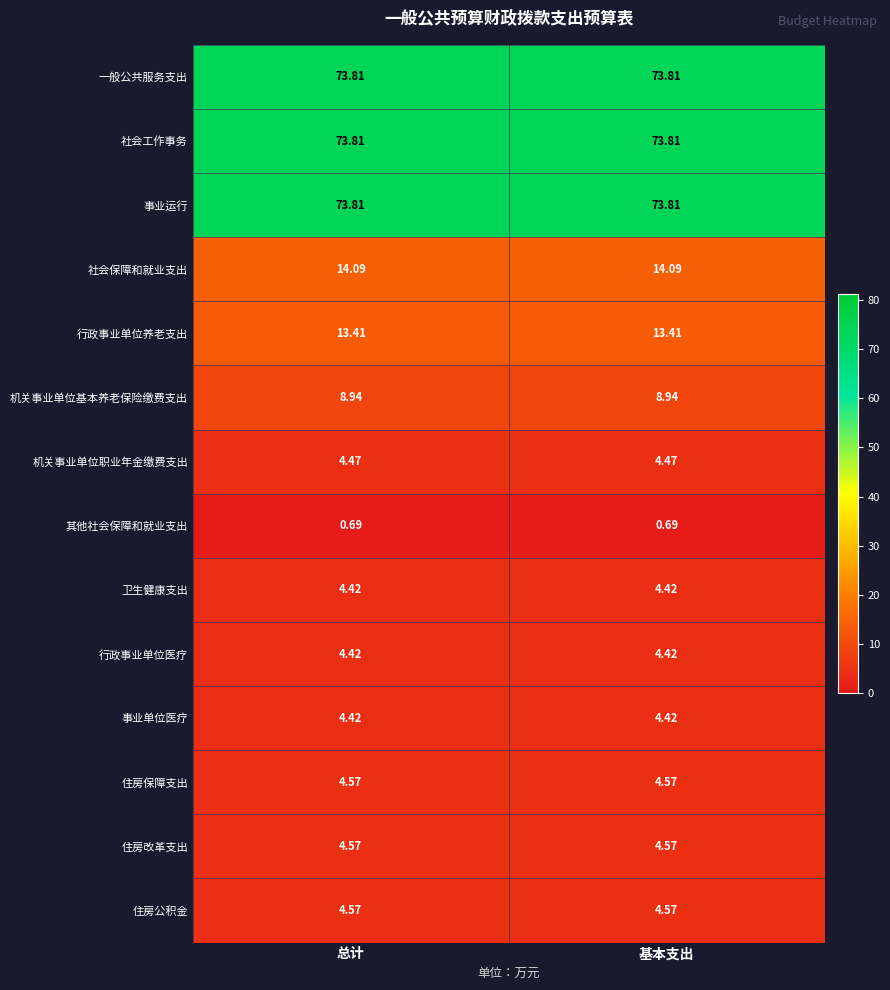

Is the value of 卫生健康支出 at 总计 greater than the value of 住房保障支出 at 总计?

No